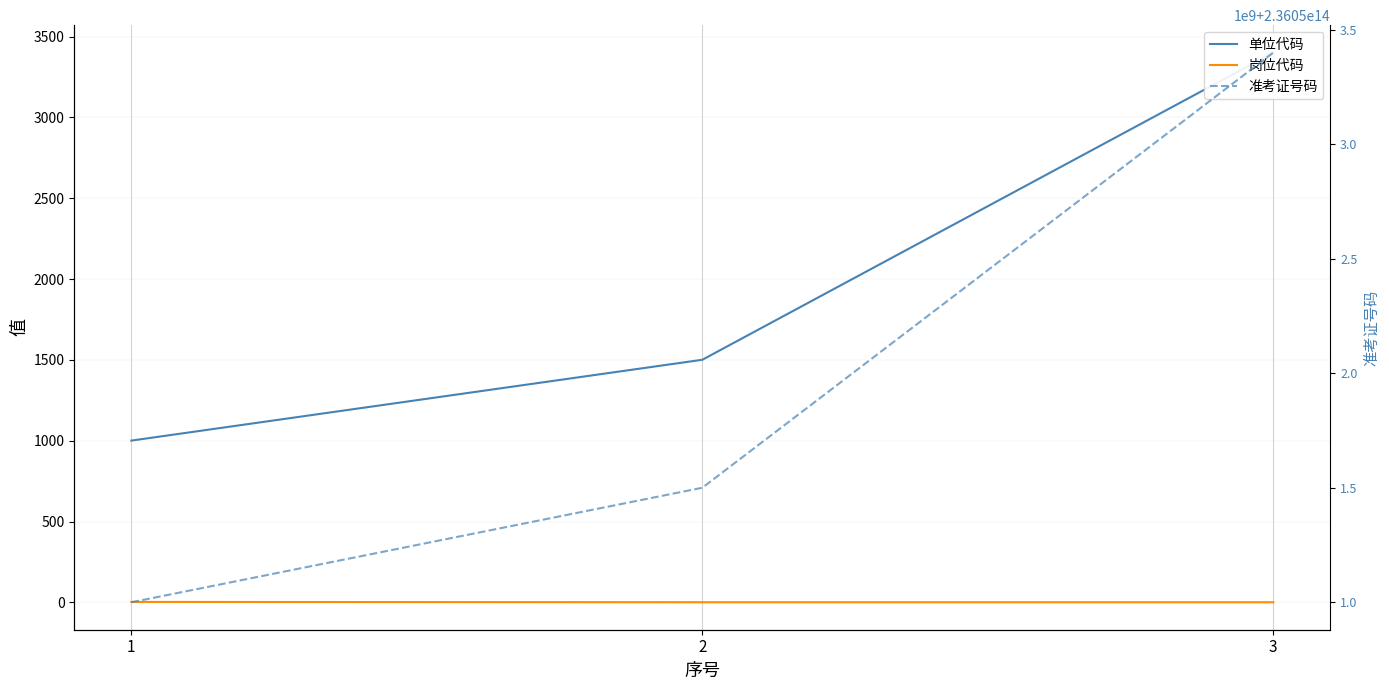

Which has a higher value, 2 or 3?

3